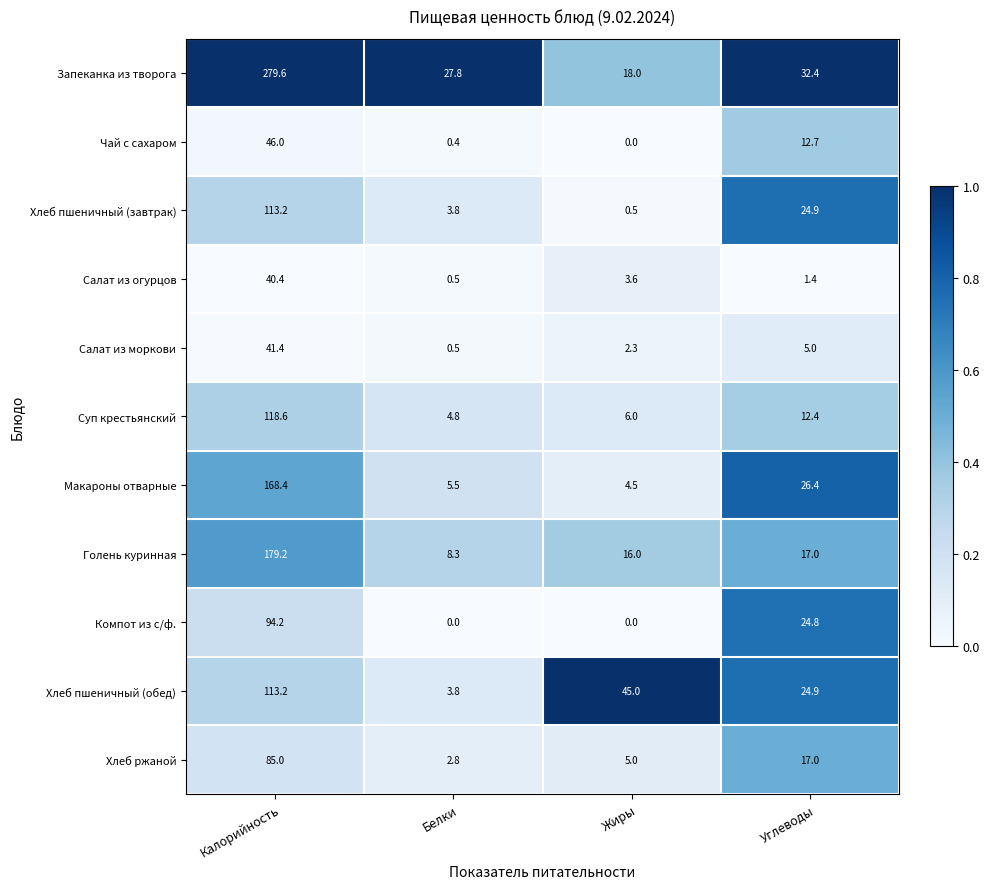

What is the total value across all series at Жиры?

100.9